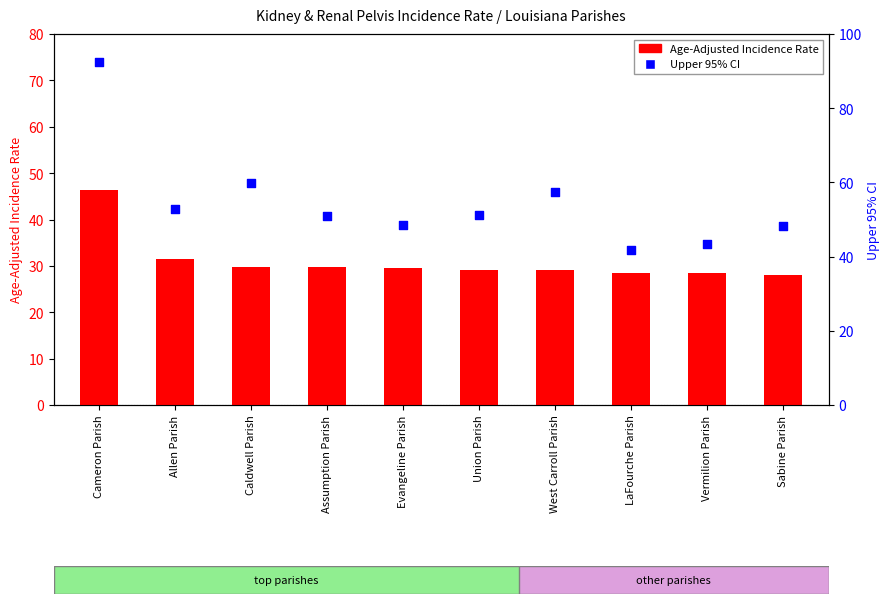

Is the value of Upper 95% CI at Assumption Parish greater than the value of Age-Adjusted Incidence Rate at Sabine Parish?

Yes